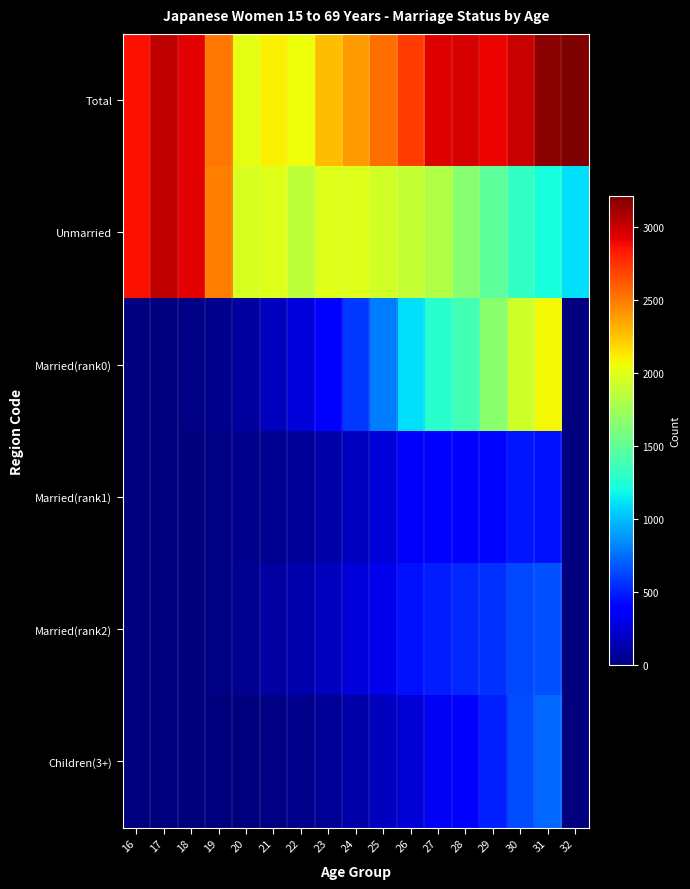

What is the spread (max minus min) of values at 31?

2723